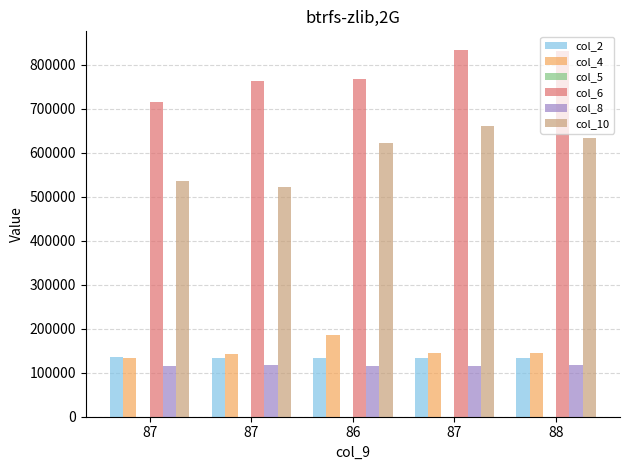

How many groups of bars are there?

5